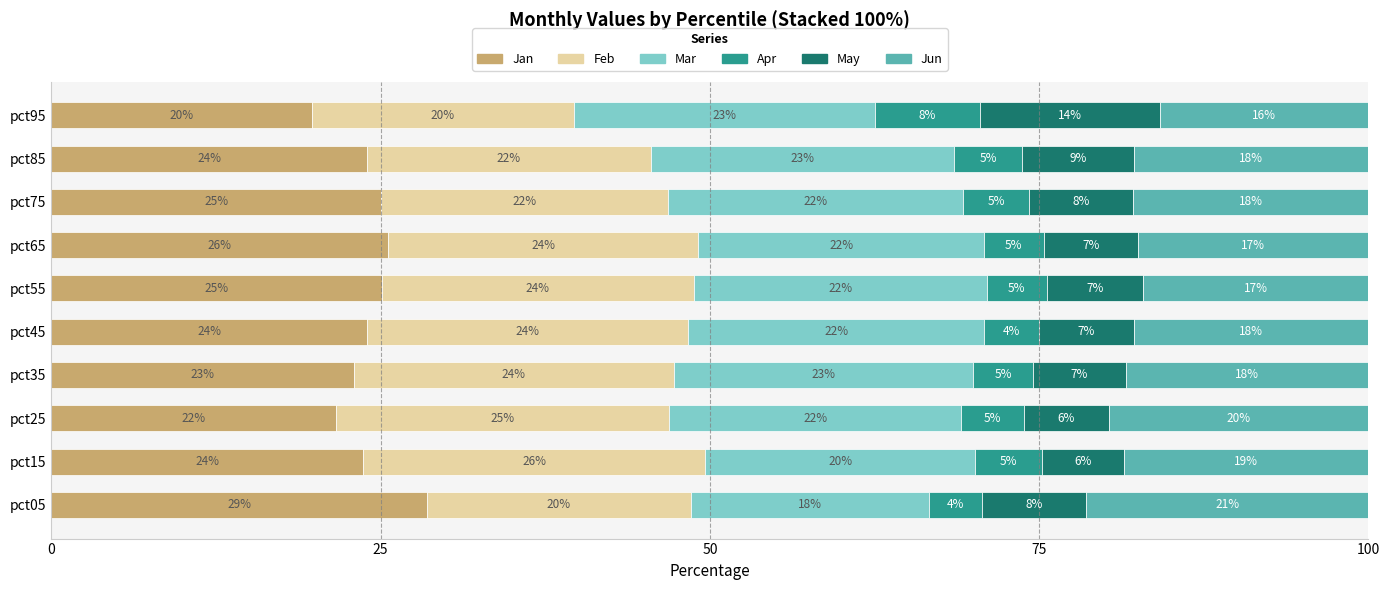

What is the total value across all series at pct75?

100.0